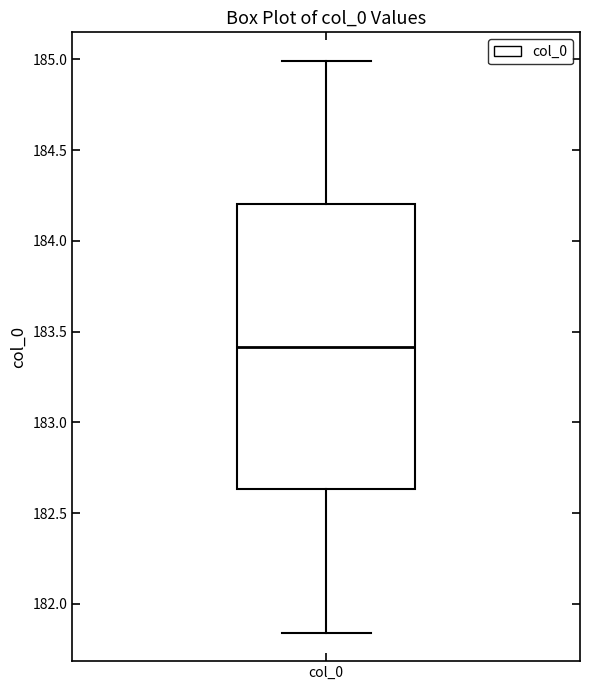

Where is the lower edge of the box for col_0 on the y-axis? The values are not printed on the chart, so give them approximately, as read against the axis.

182.65